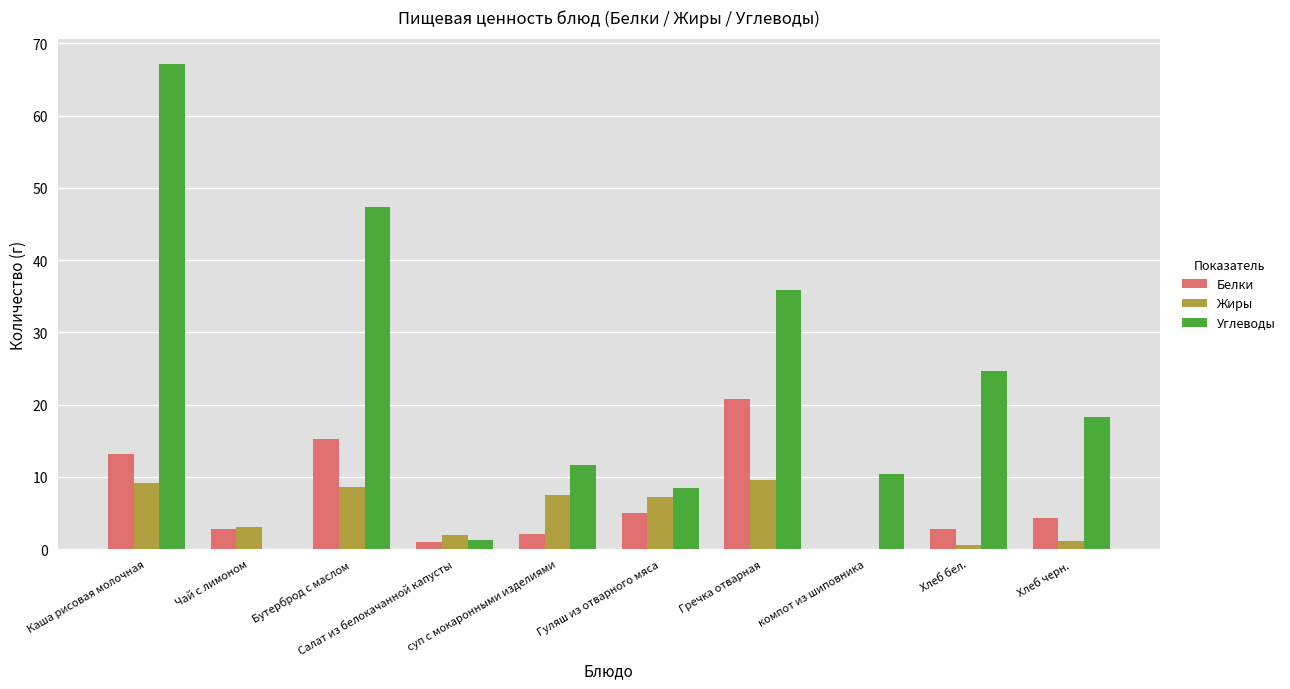

Where does the Углеводы series first go above 18?

Каша рисовая молочная